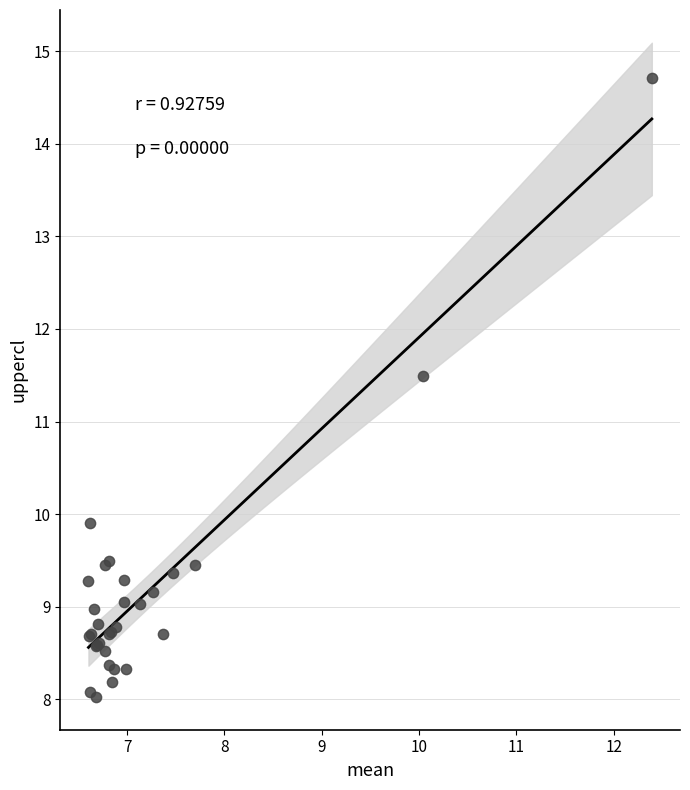

What Y value in the scatter plot is closest to 11?

11.5